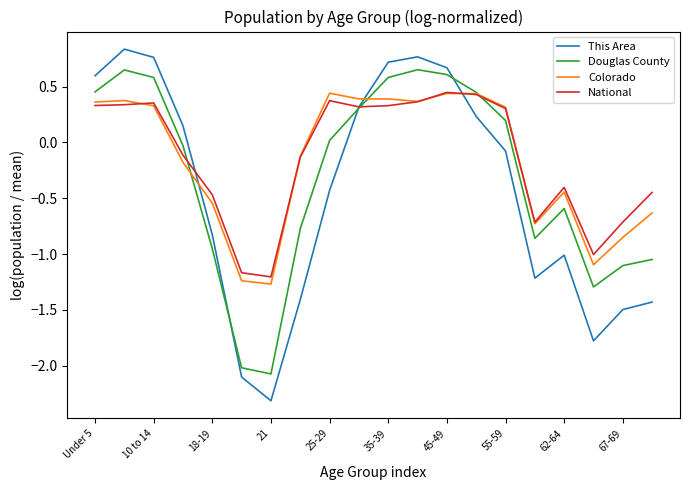

What is the minimum value shown in the chart?

-2.3